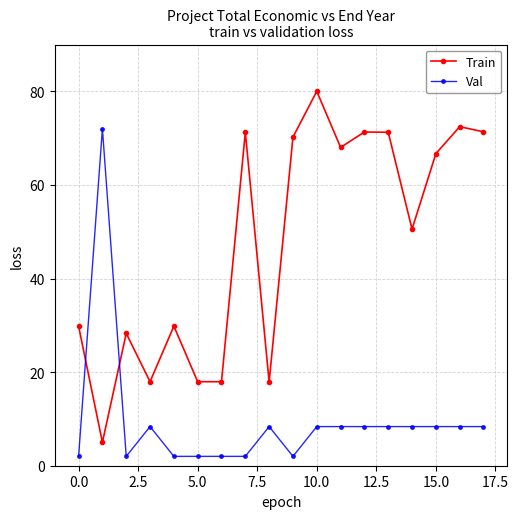

List the series in order of their peak value, highest first.

Train, Val